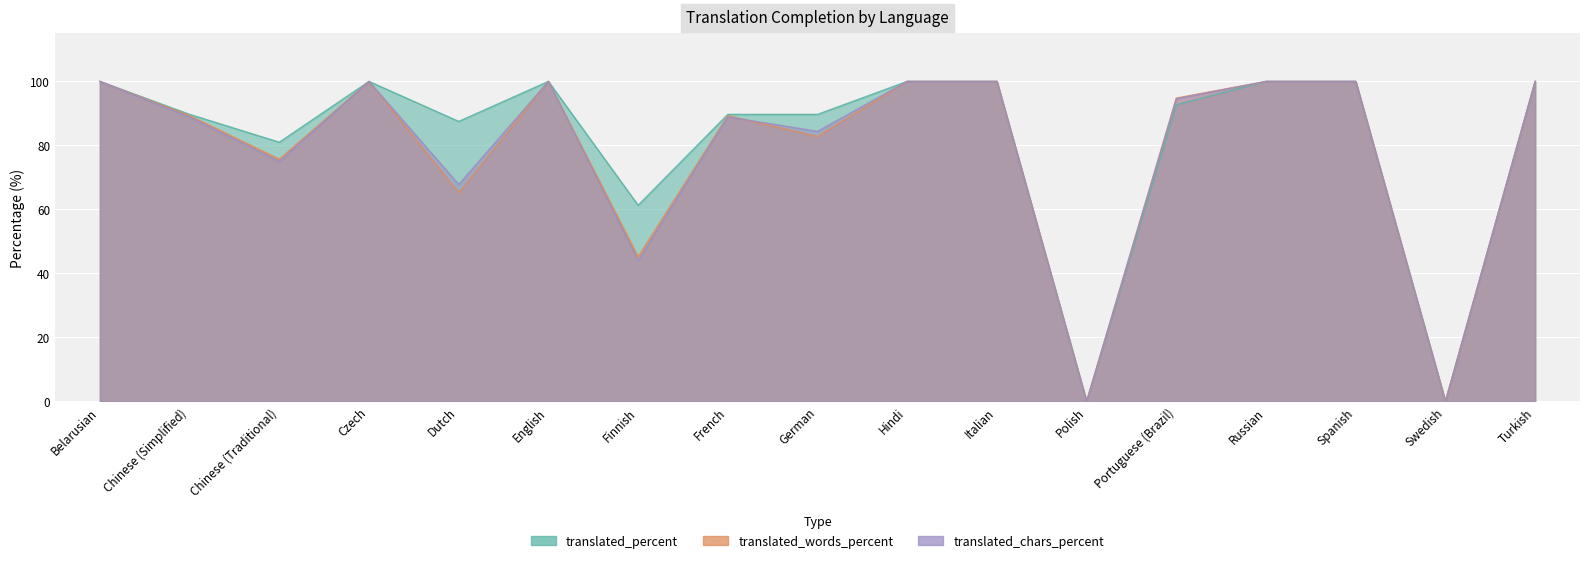

Is the value of translated_words_percent at Chinese (Traditional) greater than the value of translated_percent at French?

No